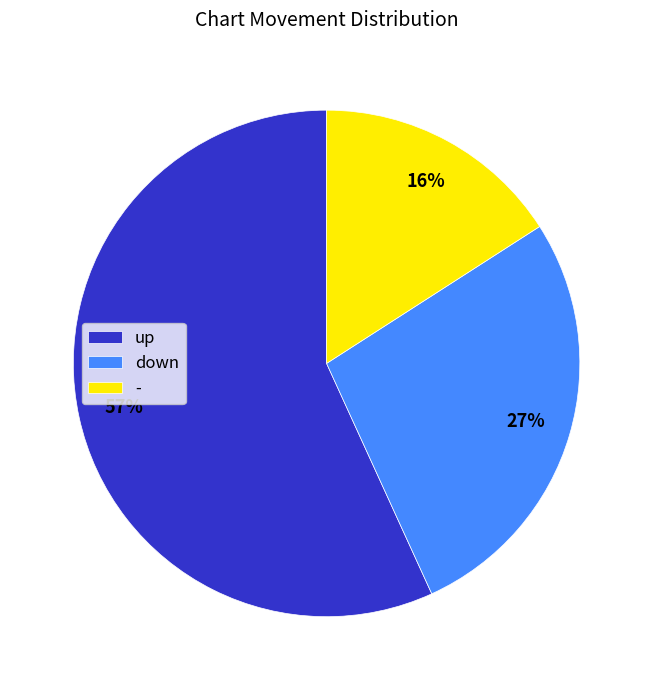

How many segments does this pie chart have?

3